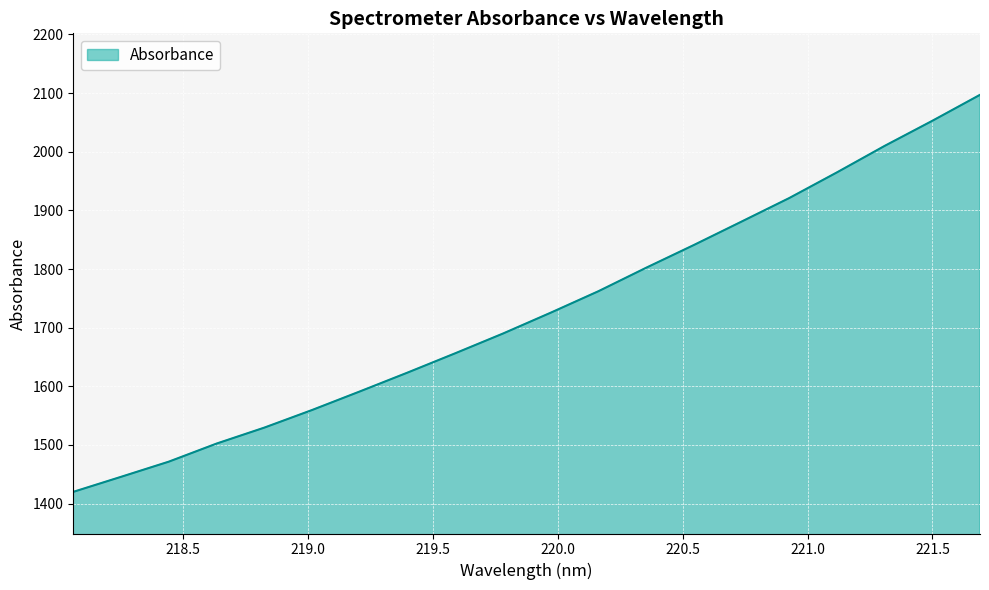

What is the minimum value shown in the chart?

1420.1